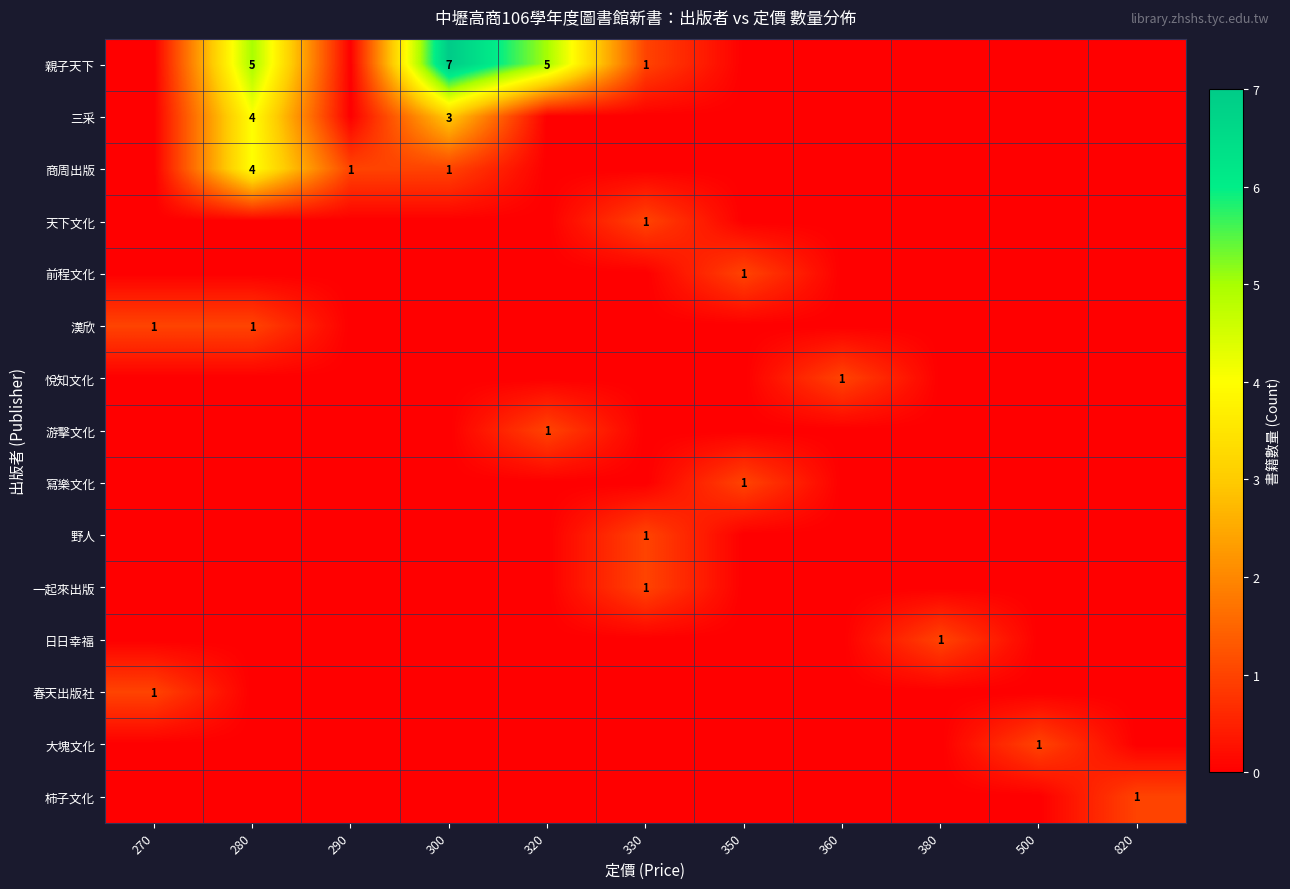

The value of 商周出版 at 300 is 0. True or false?

False